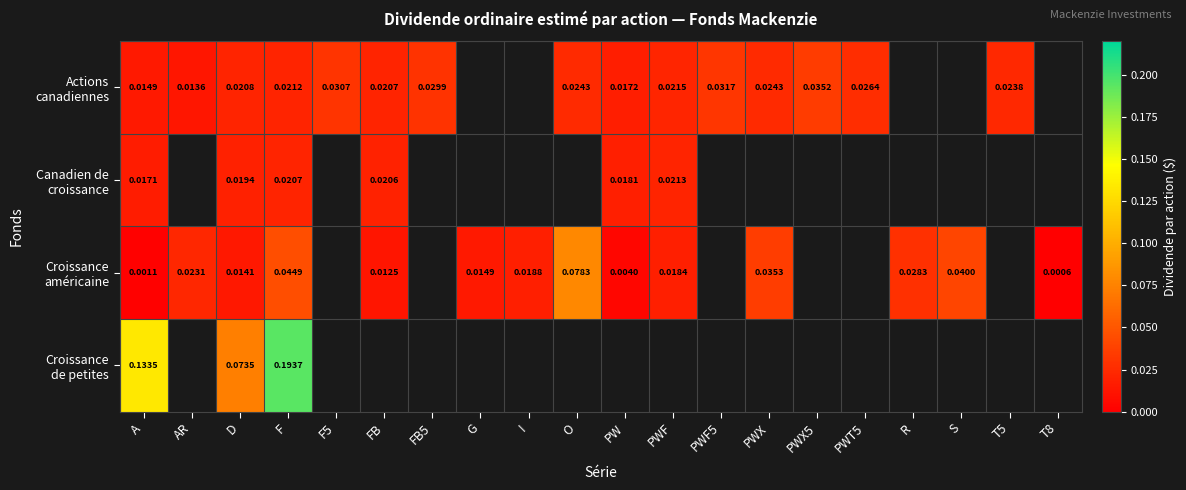

What is the maximum value shown in the chart?

0.2